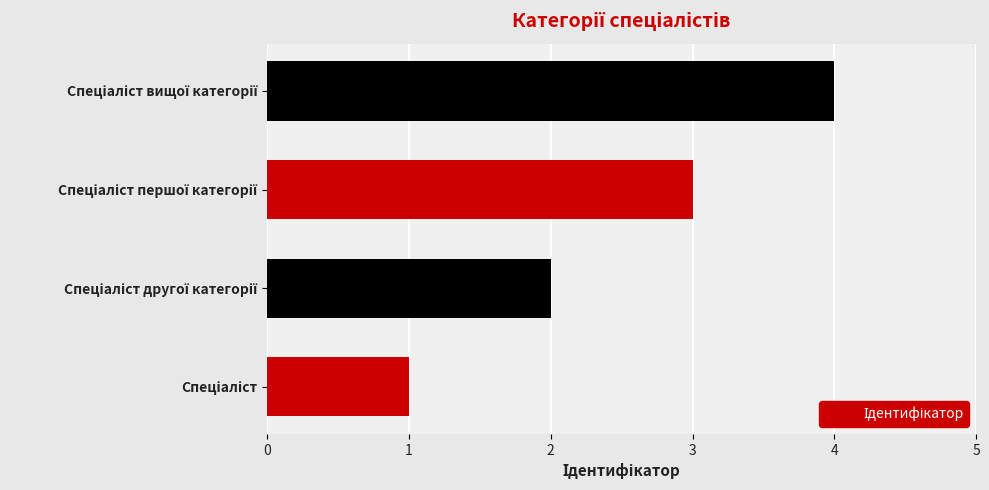

What is the difference between the maximum and minimum values?

3